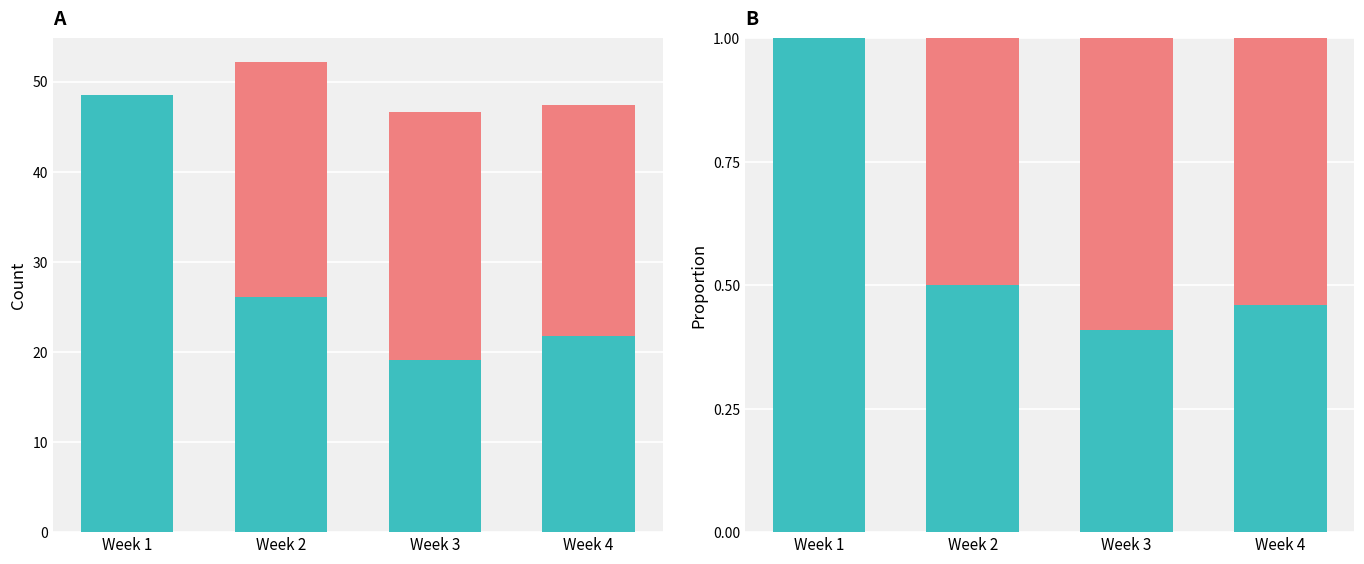

How many data points in Work Hours (lower) are above 26?

2